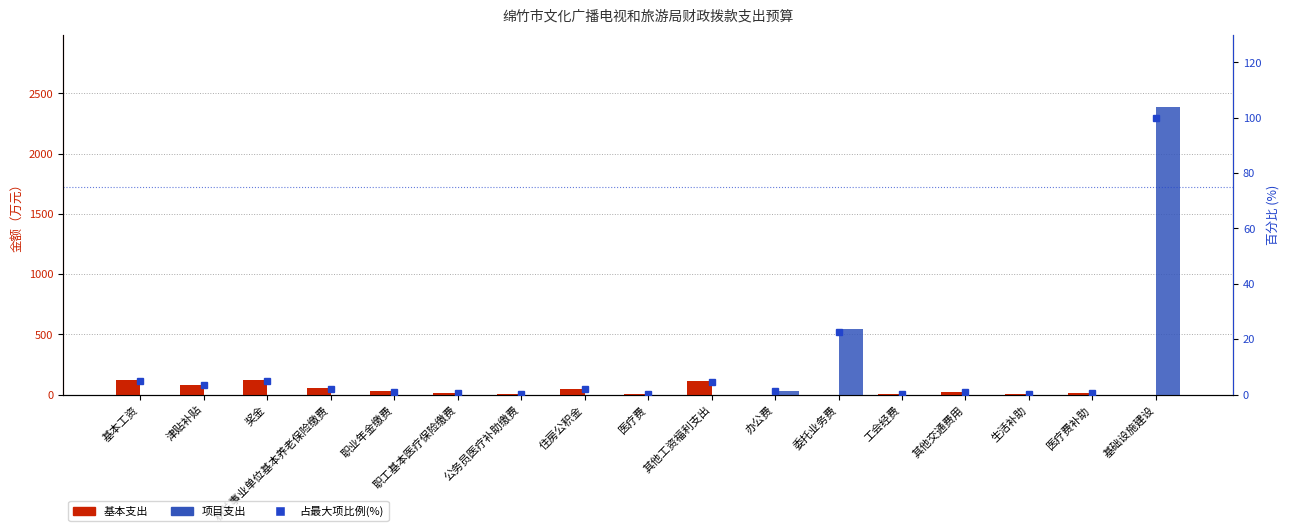

Which series has the largest range (max minus min)?

项目支出